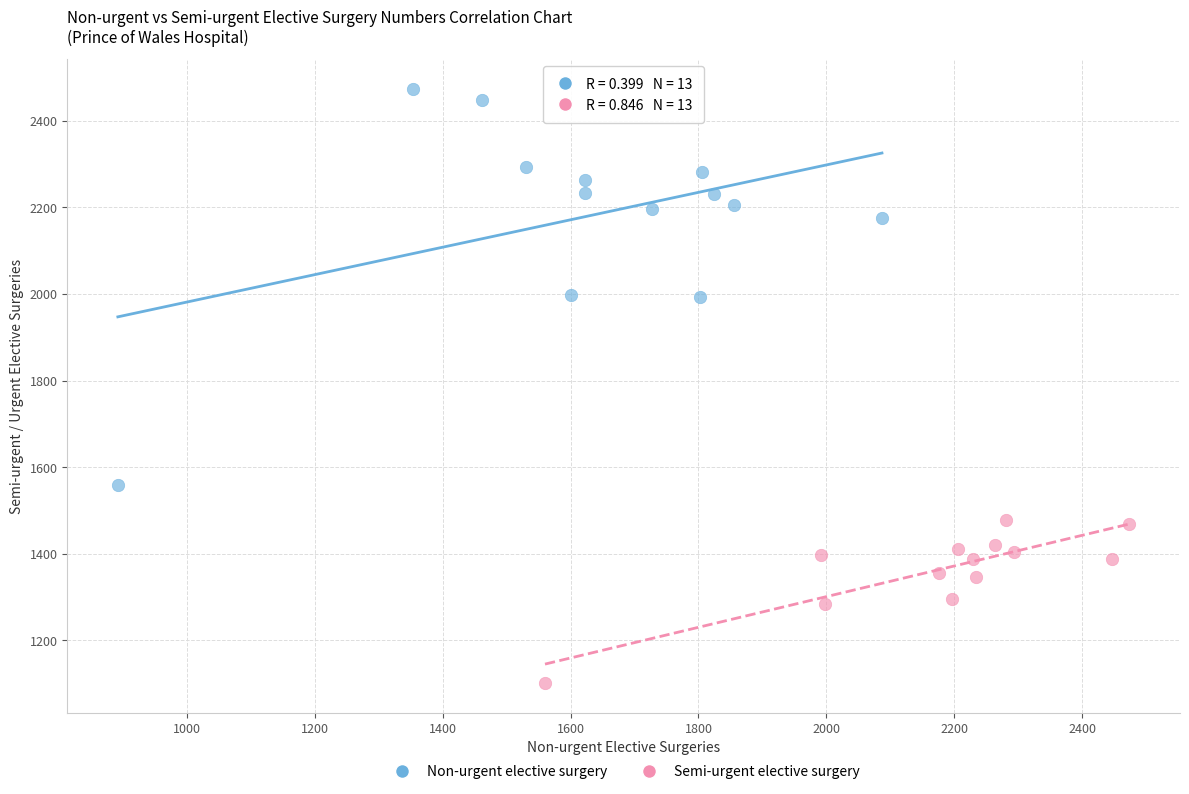

Which series reaches the minimum Y coordinate?

Semi-urgent elective surgery